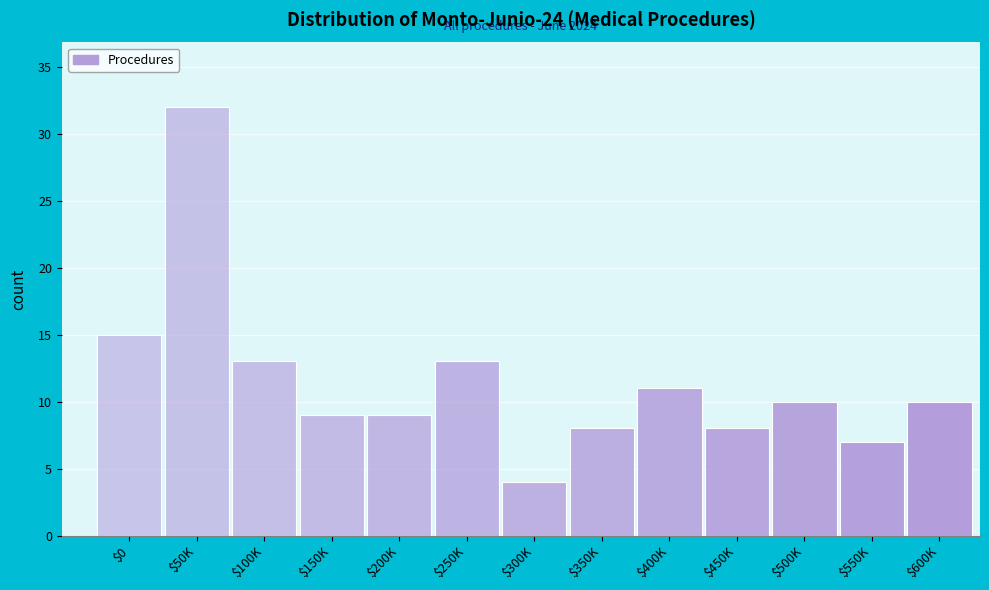

Reading left to right, transcribe all the data shown in this chart.

15	32	13	9	9	13	4	8	11	8	10	7	10